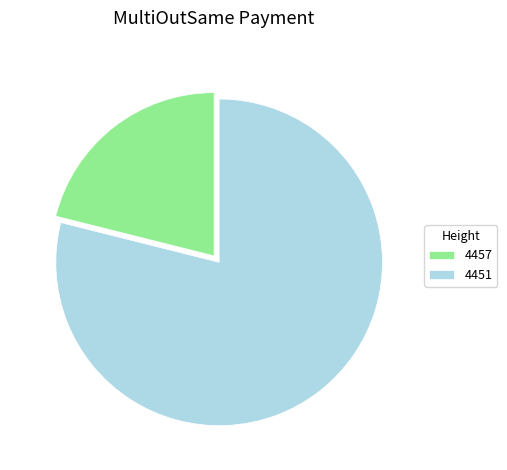

Rank the categories by value from highest to lowest.

4451, 4457